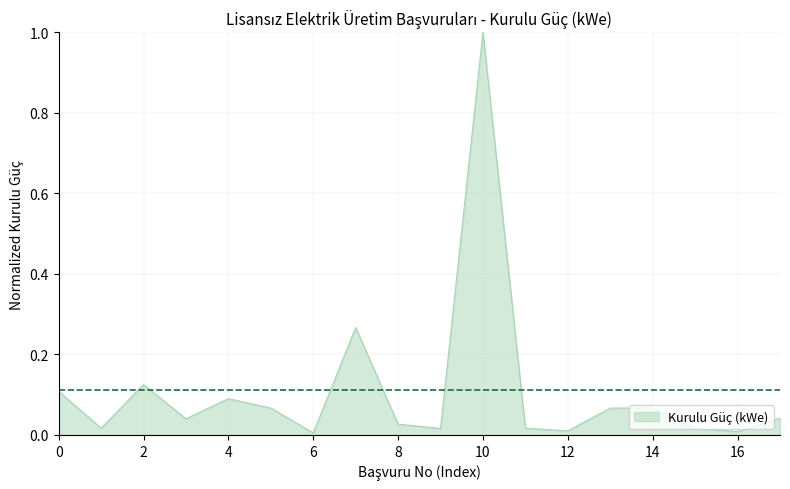

How many interior local valleys (lower than both neighbors) does the data have?

6